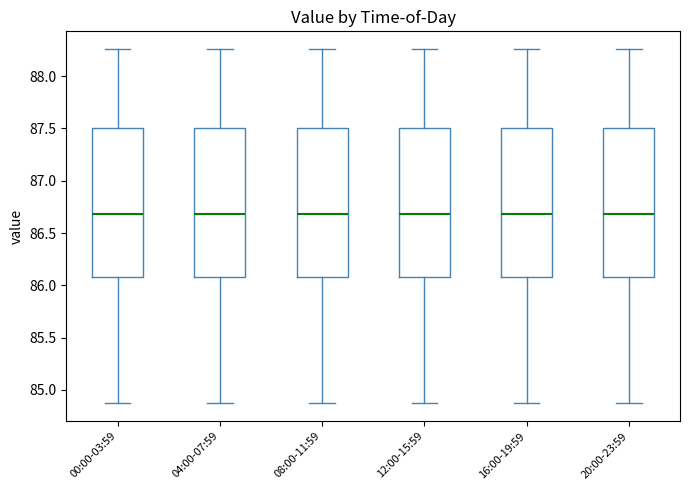

Reading left to right, transcribe this box plot: for each box, give where its median line is, the range the box spans, and where its two whiskers end, as read against the y-axis. The values are not printed on the chart, so give them approximately, as read against the axis.

00:00-03:59: median 86.70, box 86.10 to 87.50, whiskers 84.85 to 88.25
04:00-07:59: median 86.70, box 86.10 to 87.50, whiskers 84.85 to 88.25
08:00-11:59: median 86.70, box 86.10 to 87.50, whiskers 84.85 to 88.25
12:00-15:59: median 86.70, box 86.10 to 87.50, whiskers 84.85 to 88.25
16:00-19:59: median 86.70, box 86.10 to 87.50, whiskers 84.85 to 88.25
20:00-23:59: median 86.70, box 86.10 to 87.50, whiskers 84.85 to 88.25